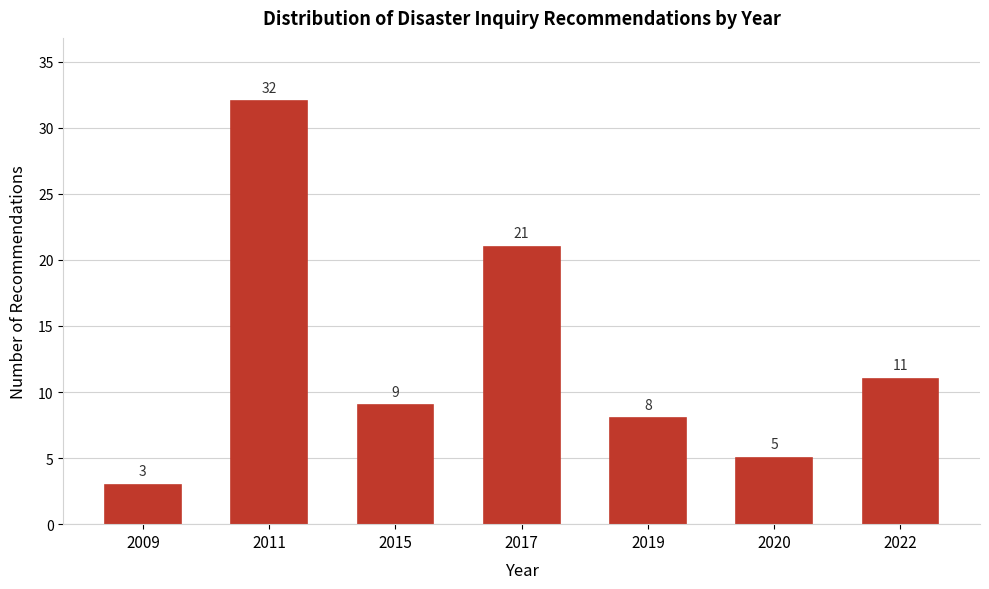

Reading right to left, extract all data points from this chart.

2022=11	2020=5	2019=8	2017=21	2015=9	2011=32	2009=3